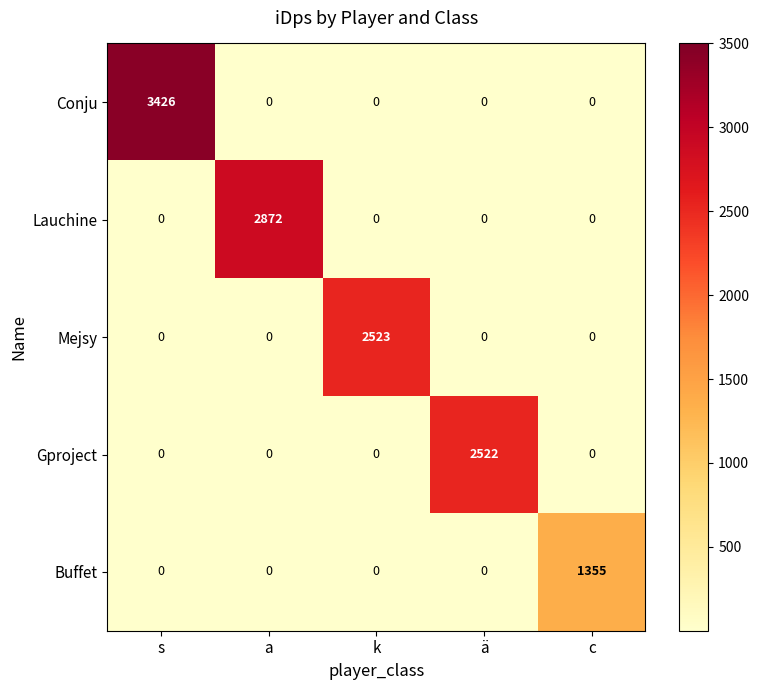

At how many categories does at least one series exceed 3175?

1